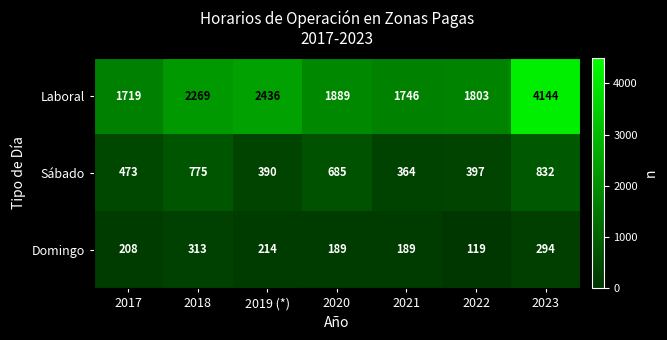

The value of Sábado at 2019 (*) is 390. True or false?

True